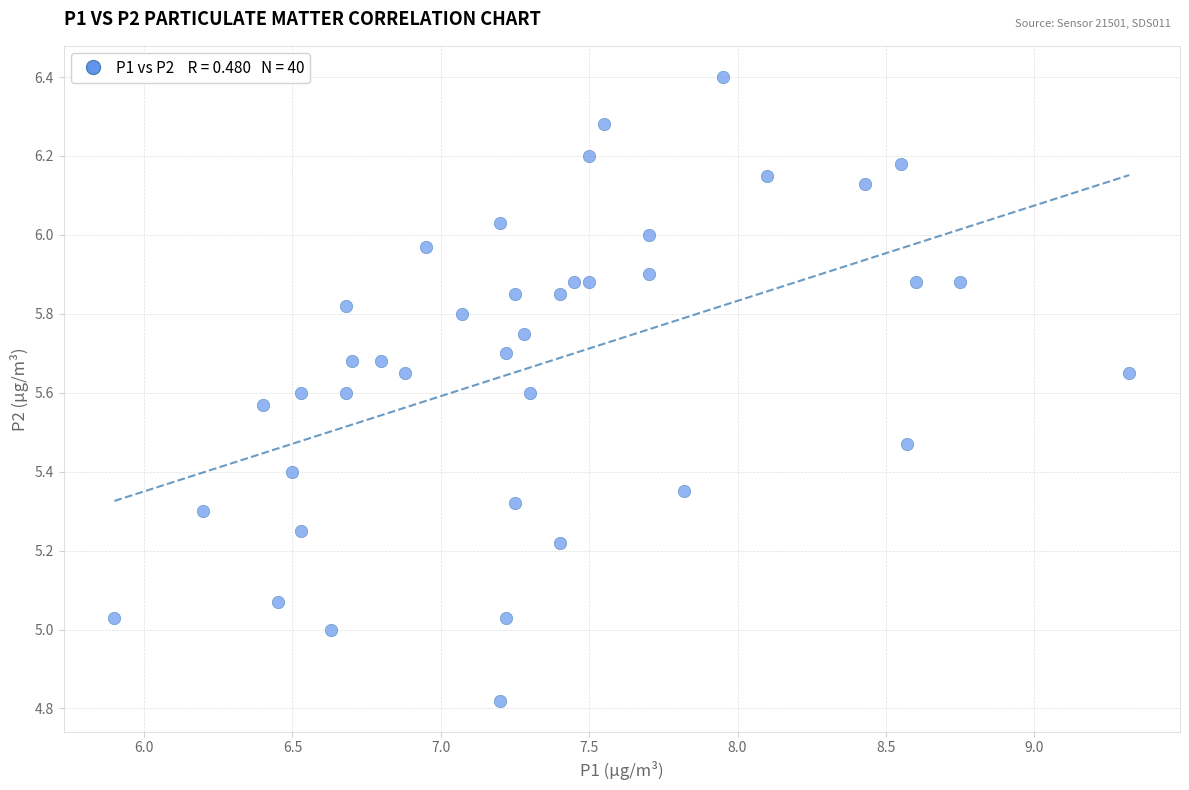

What is the range of Y values (max minus min)?

1.6